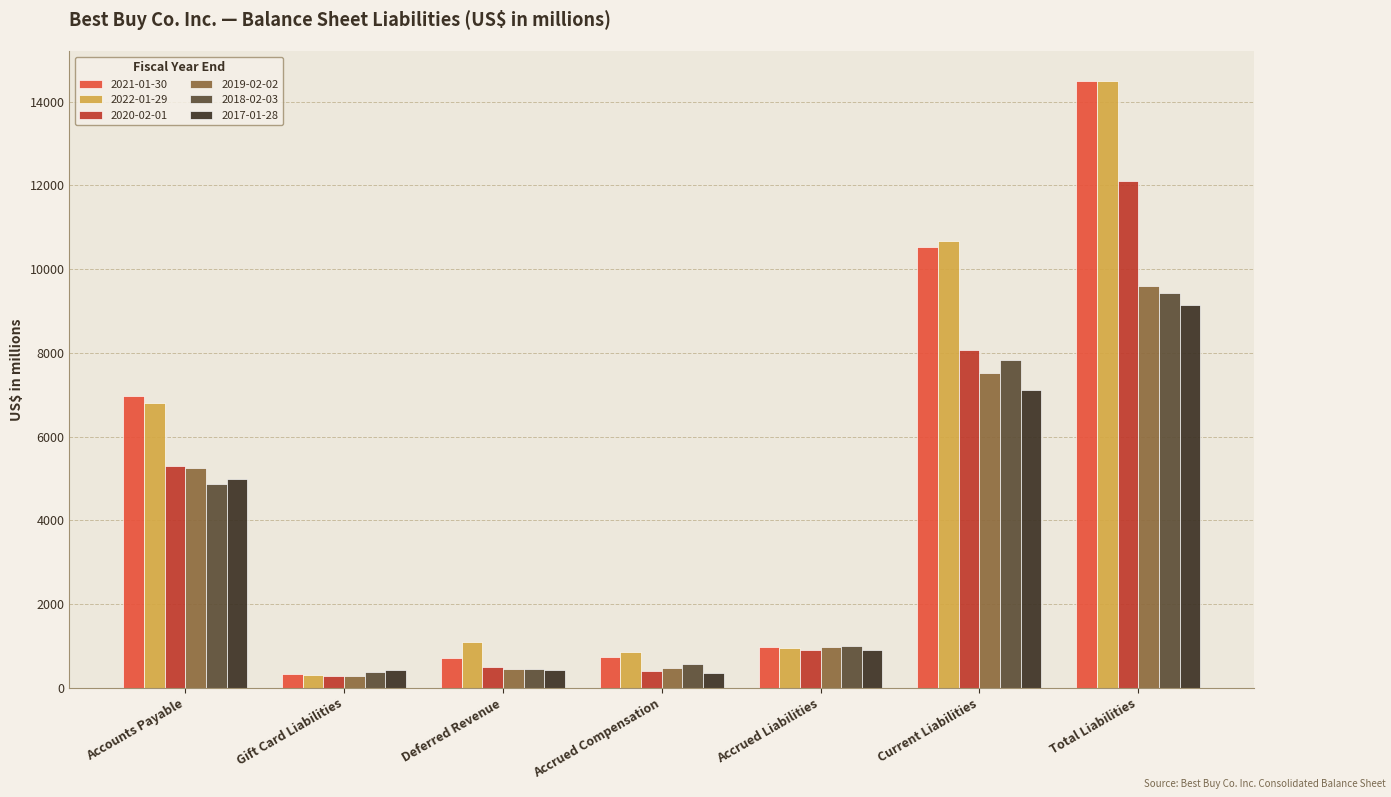

What is the spread (max minus min) of values at Accrued Compensation?

487